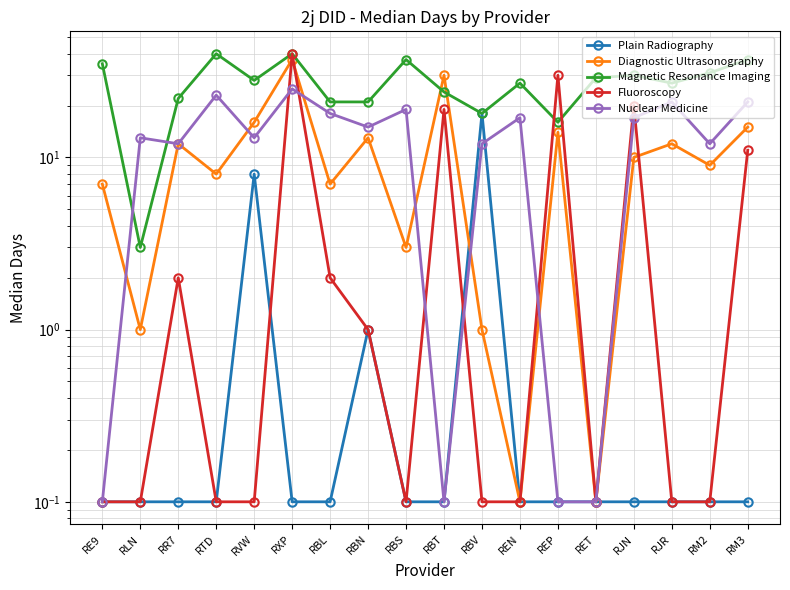

True or false: Nuclear Medicine and Magnetic Resonance Imaging cross at least once.

True